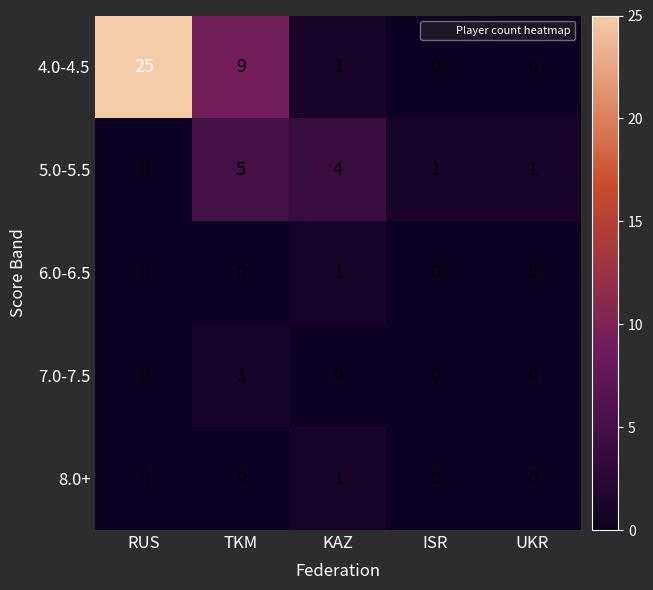

True or false: 6.0-6.5 has a value of 1 at KAZ.

True